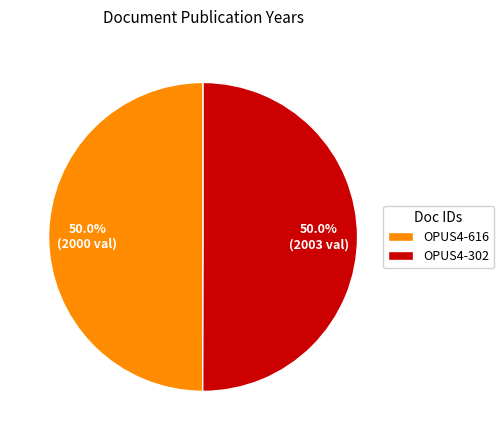

What is the ratio of the value at OPUS4-616 to the value at OPUS4-302?

1.0